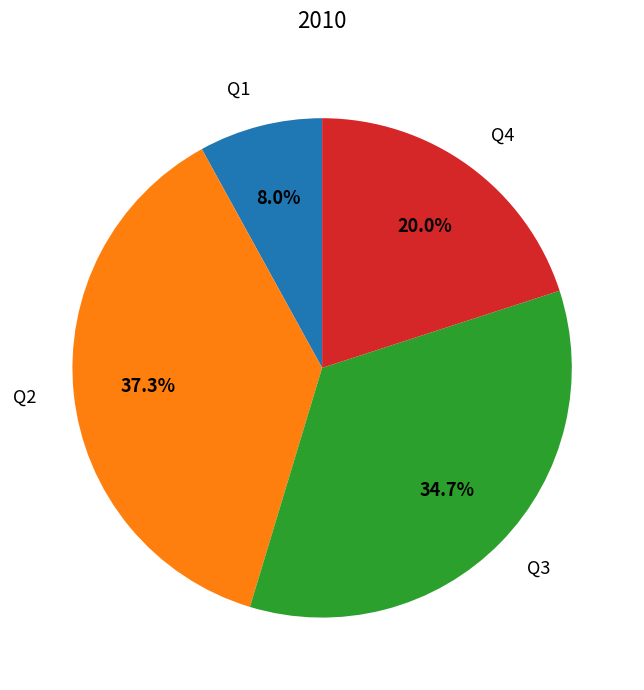

Is it true that Q3 is 35% of the pie?

True